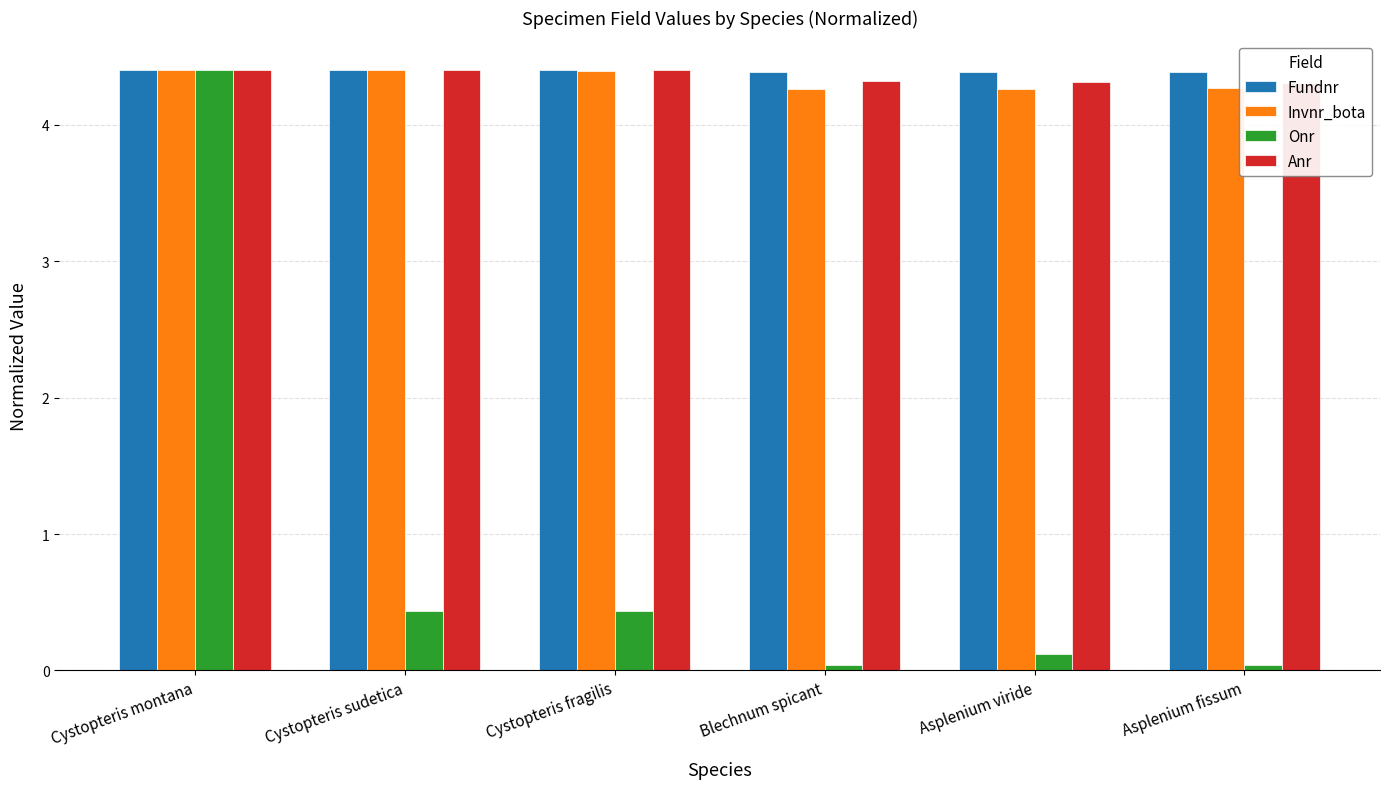

The Invnr_bota series shows 4.4 at Cystopteris sudetica. True or false?

True